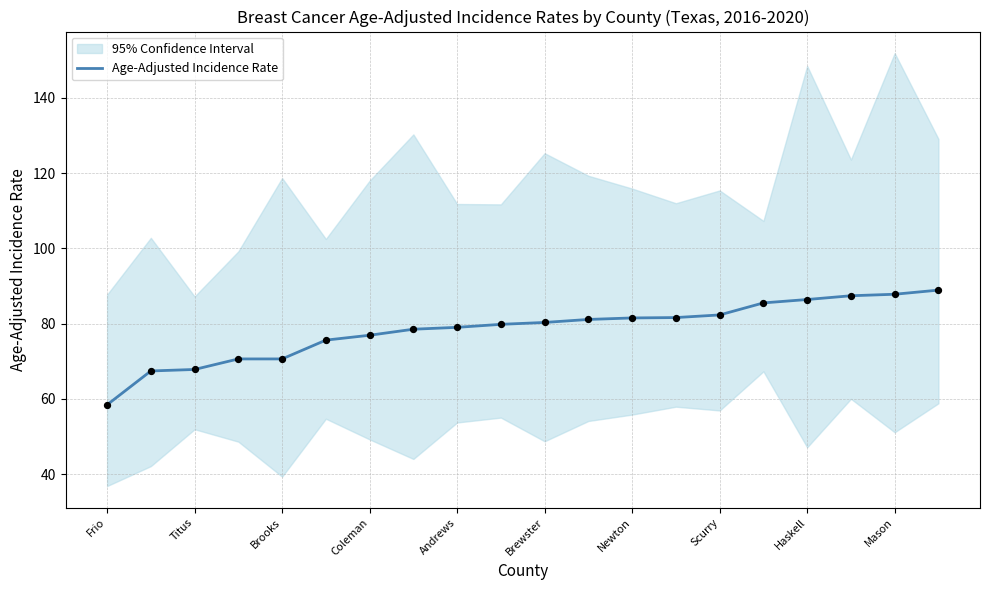

True or false: Age-Adjusted Incidence Rate has a value of 142.6 at Brewster.

False